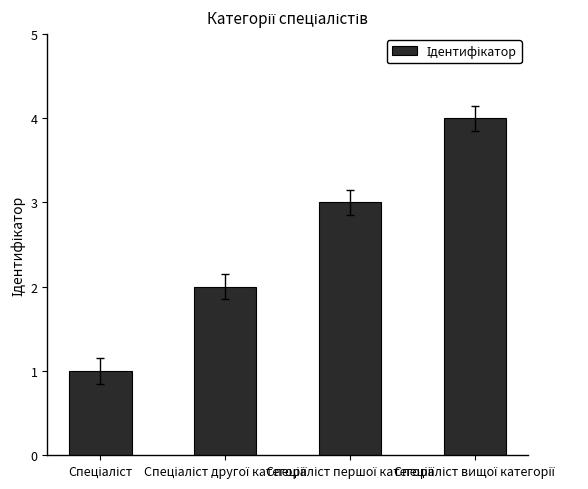

What is the greatest value displayed?

4